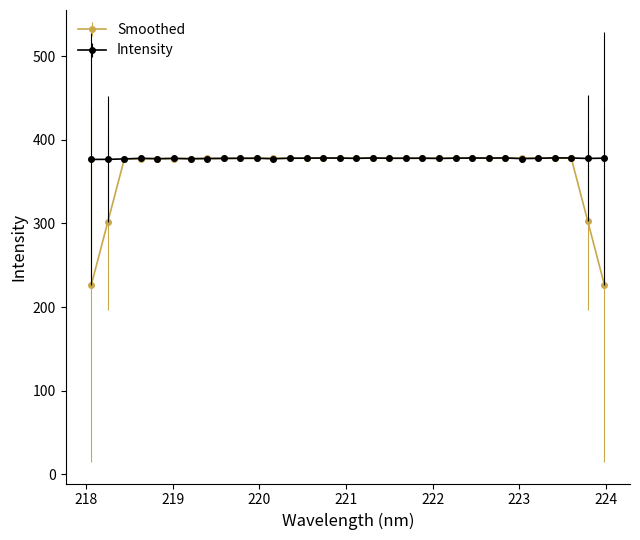

What is the value of the Intensity point at the 24th from the left?

378.3